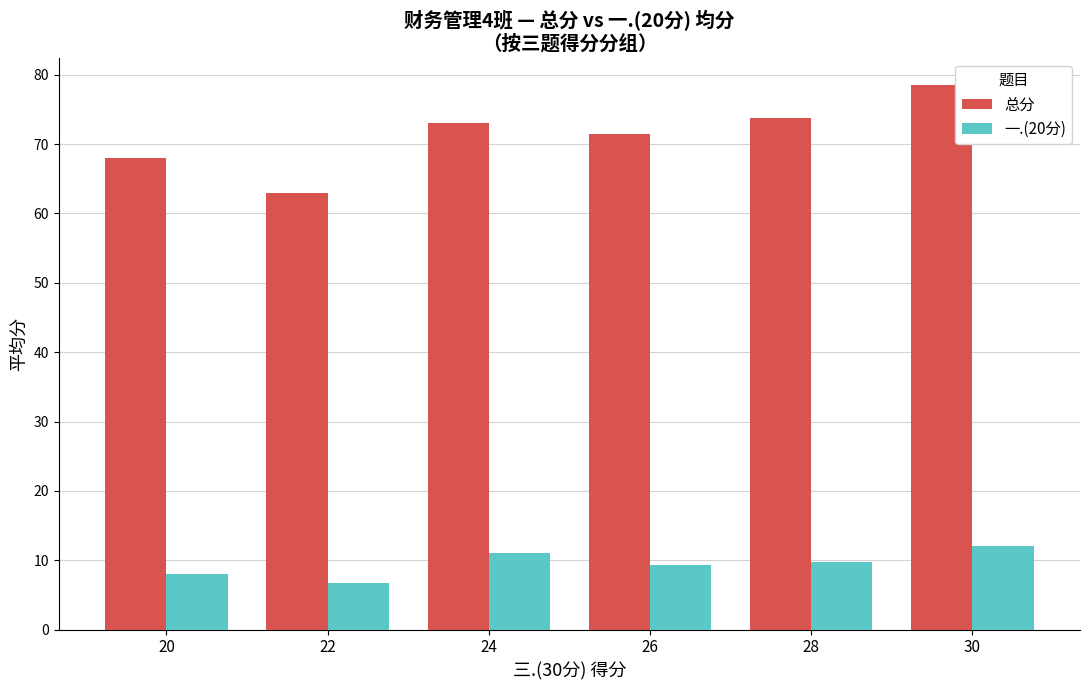

At which category is the sum across all series the highest?

30